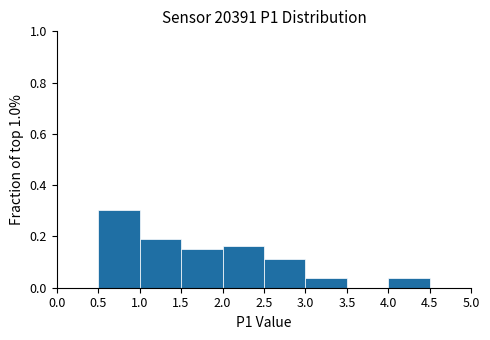

Reading left to right, list every bar in this chart as the range it spans on the x-axis followed by its height. The values are not printed on the chart, so give them approximately, as read against the axis.

0.0 to 0.5: 0
0.5 to 1.0: 0.30
1.0 to 1.5: 0.18
1.5 to 2.0: 0.16
2.0 to 2.5: 0.16
2.5 to 3.0: 0.12
3.0 to 3.5: 0.04
3.5 to 4.0: 0
4.0 to 4.5: 0.04
4.5 to 5.0: 0